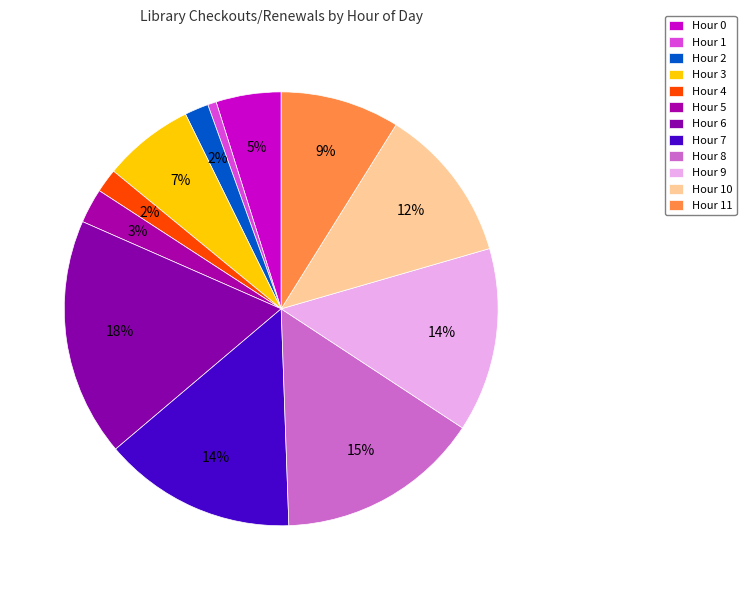

Which slice is the largest?

Hour 6